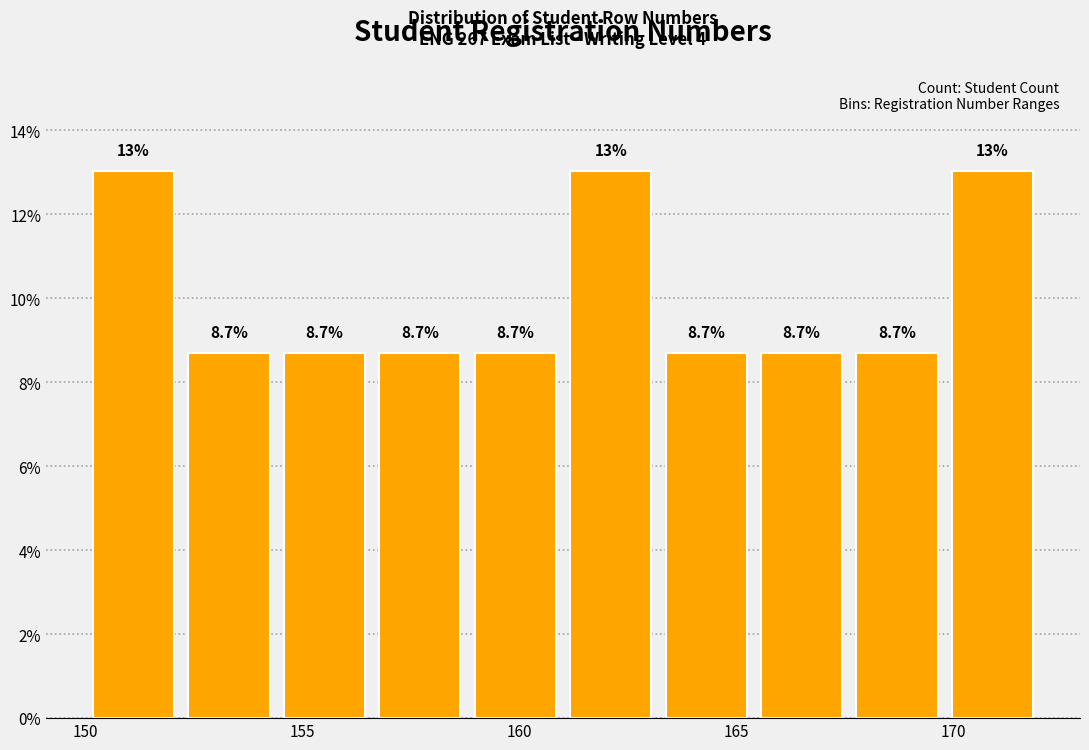

Reading left to right, transcribe this chart: for each bar, give the range it covers on the x-axis and its height. The bar edges are not printed on the chart, so give them approximately, as read against the axis.

150.0 to 152.2: 13.0
152.2 to 154.4: 8.7
154.4 to 156.6: 8.7
156.6 to 158.8: 8.7
158.8 to 161.0: 8.7
161.0 to 163.2: 13.0
163.2 to 165.4: 8.7
165.4 to 167.6: 8.7
167.6 to 169.8: 8.7
169.8 to 172.0: 13.0